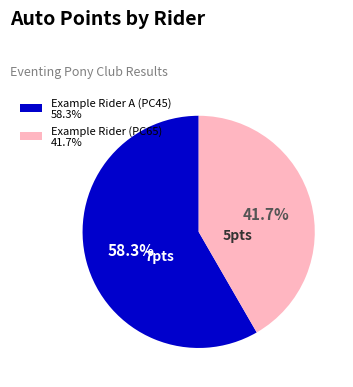

Do Example Rider A (PC45) and Example Rider (PC65) together represent more than half of the pie?

Yes